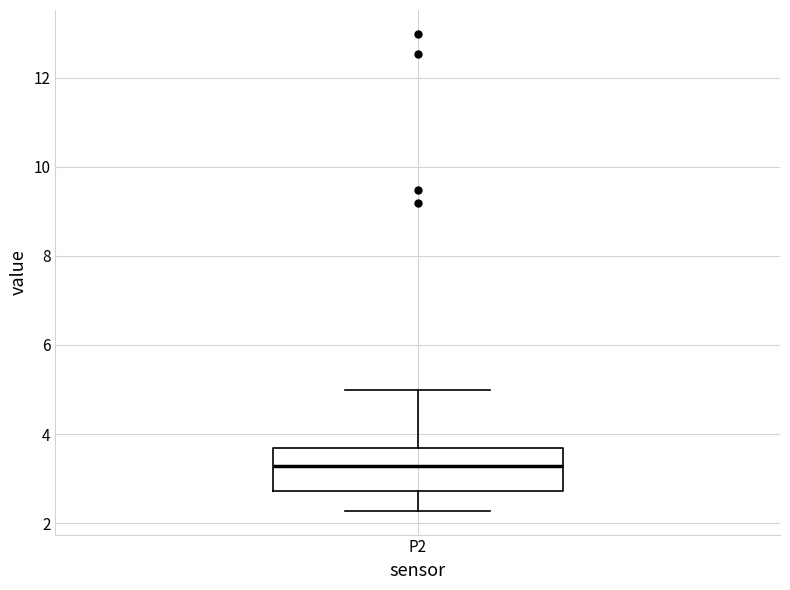

Transcribe this box plot: give where the median line is, the range the box spans, and where the two whiskers end, as read against the y-axis. The values are not printed on the chart, so give them approximately, as read against the axis.

median 3.2, box 2.8 to 3.6, whiskers 2.2 to 5.0